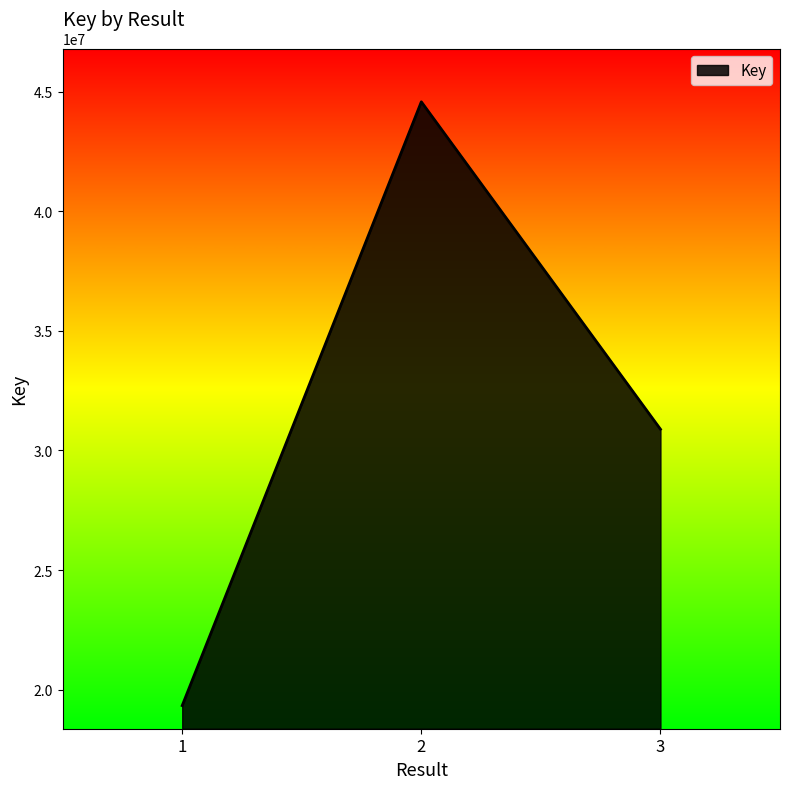

Which category has the highest value across all series?

2